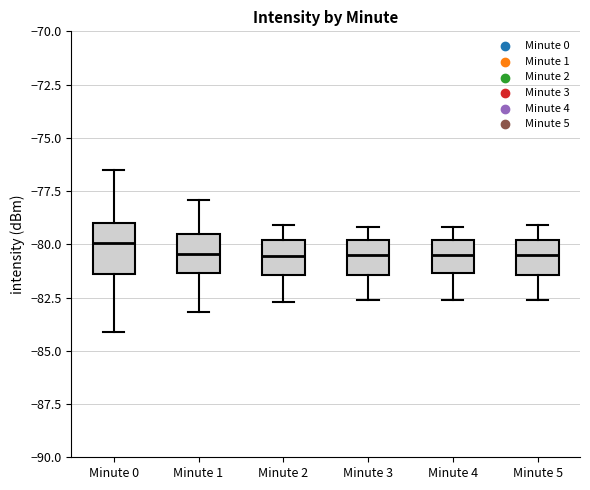

Comparing the boxes themselves (not the whiskers), which one is the tallest?

Minute 0